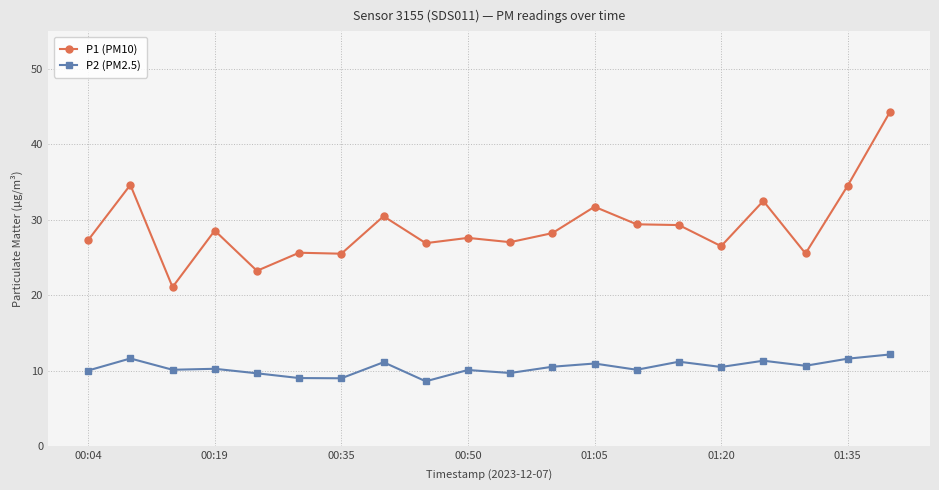

What is the maximum value for P2 (PM2.5)?

12.1